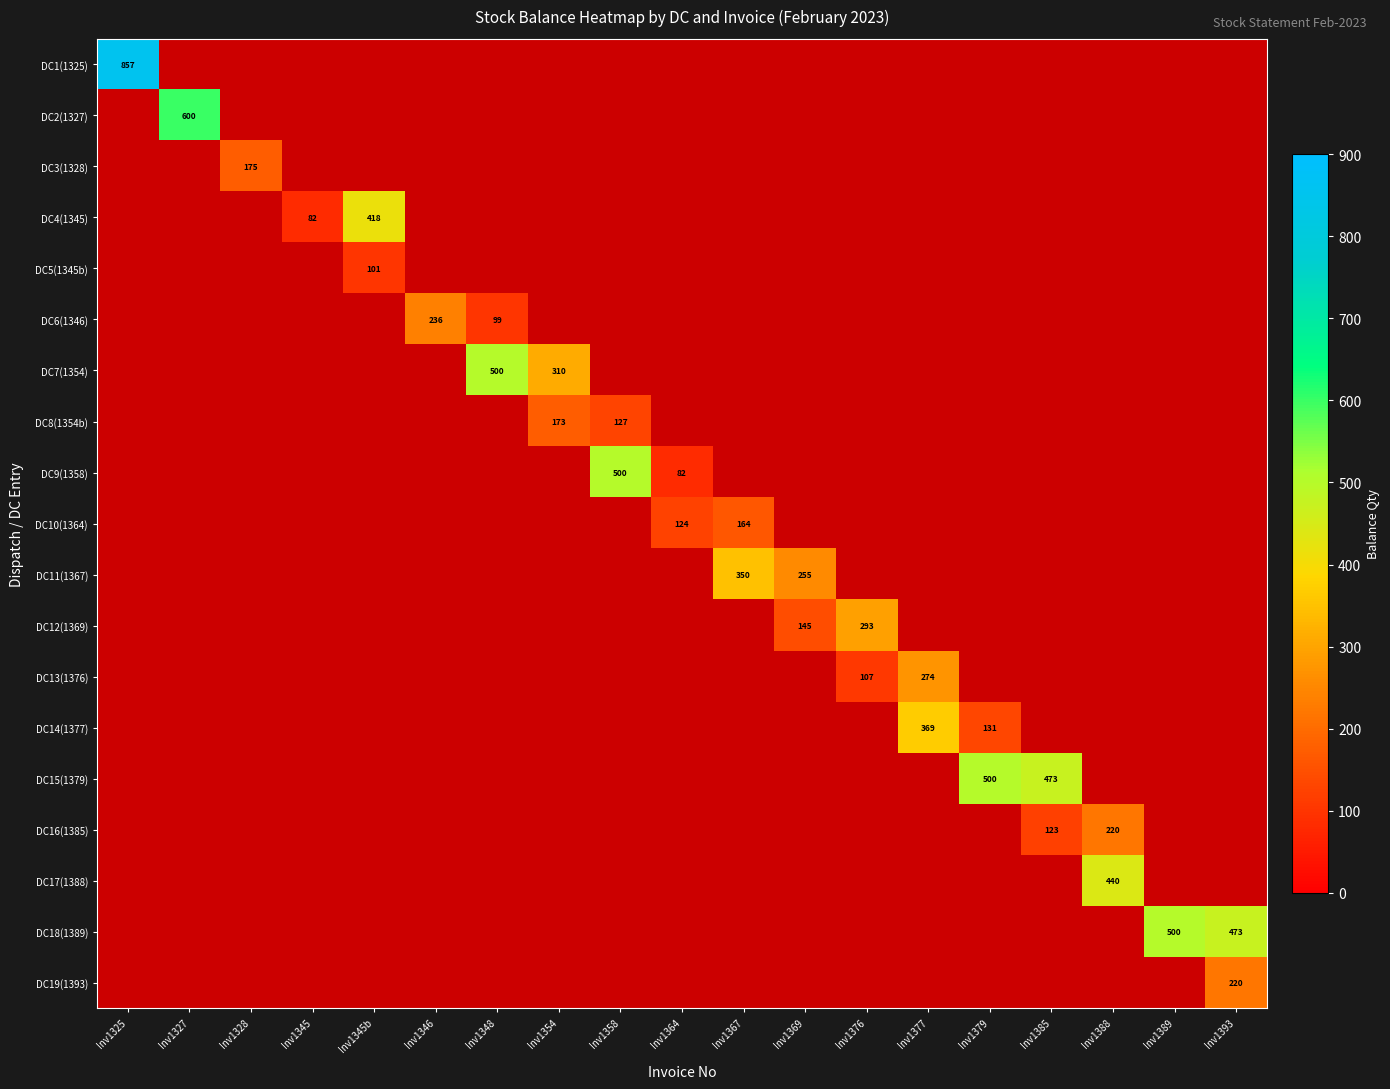

How many data points in DC5(1345b) are above 0?

1